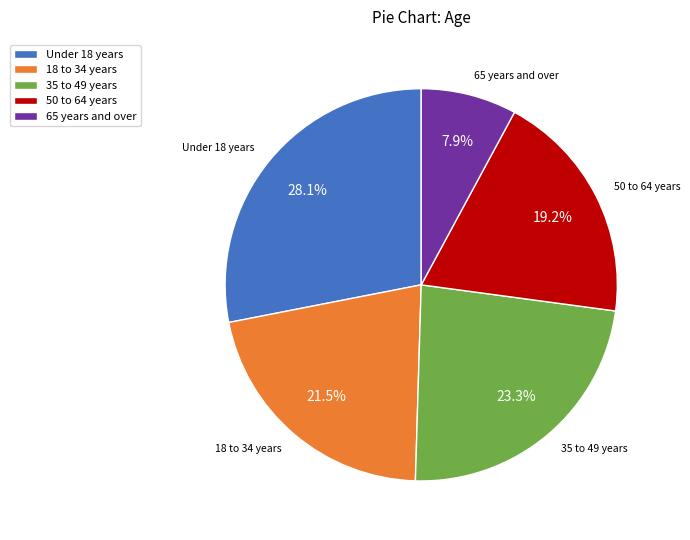

Rank the categories by value from lowest to highest.

65 years and over, 50 to 64 years, 18 to 34 years, 35 to 49 years, Under 18 years